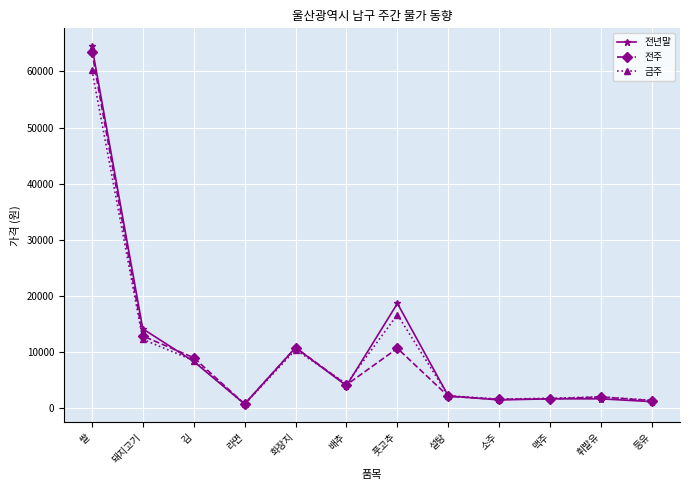

What is the spread (max minus min) of values at 라면?

50